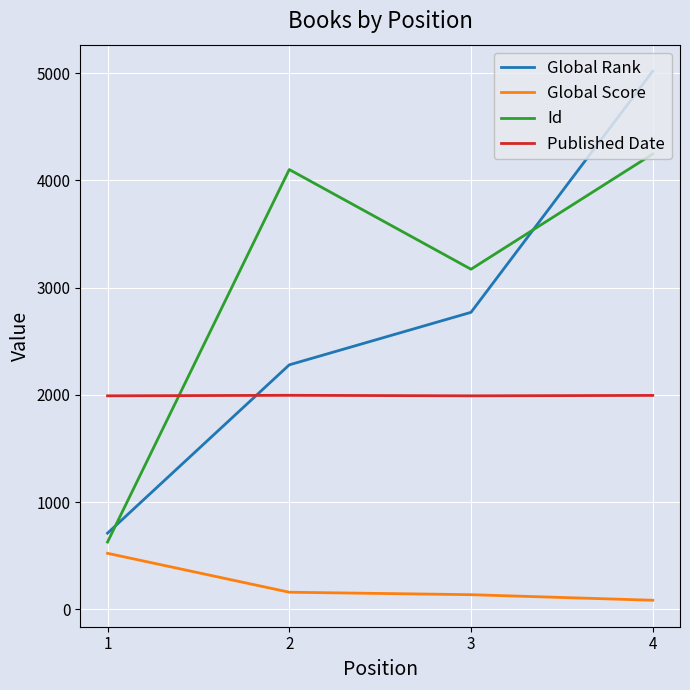

Which series has the largest total across all categories?

Id